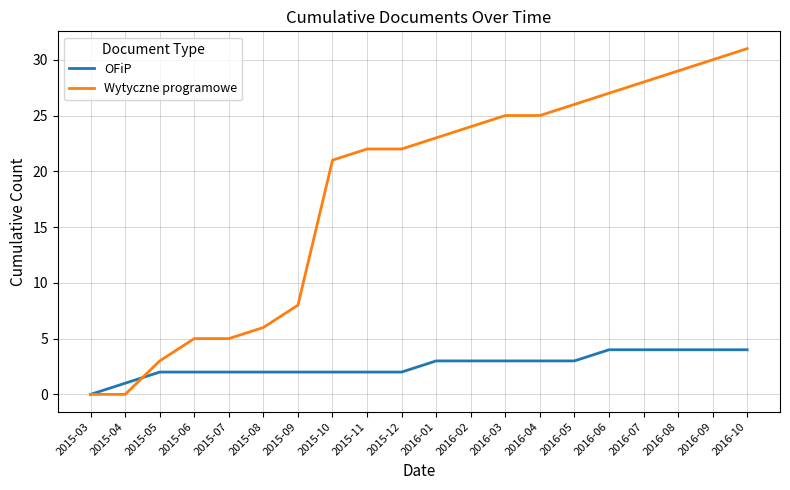

Which series has the largest range (max minus min)?

Wytyczne programowe